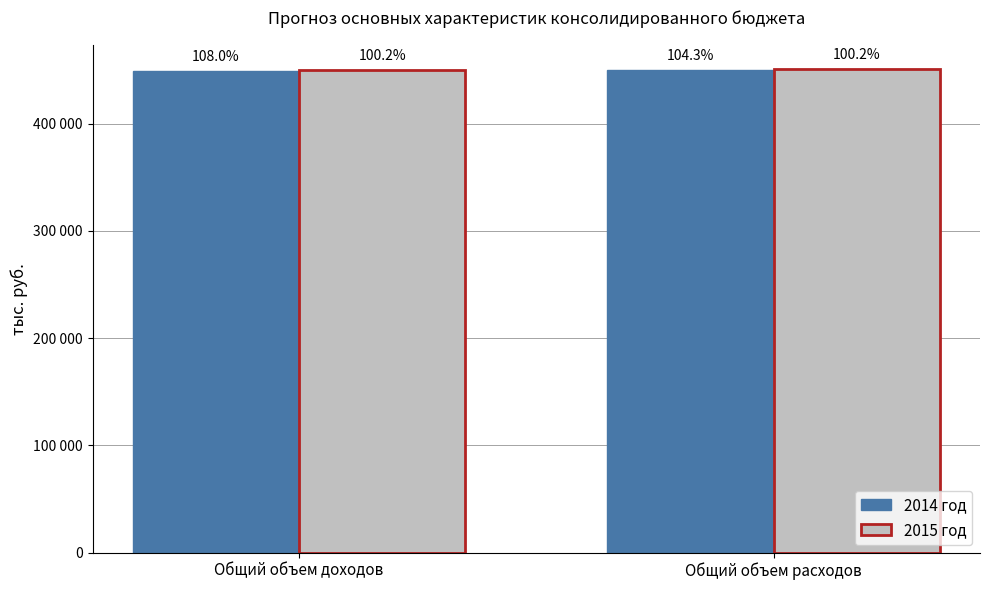

At which label does 2015 год reach its peak?

Общий объем расходов